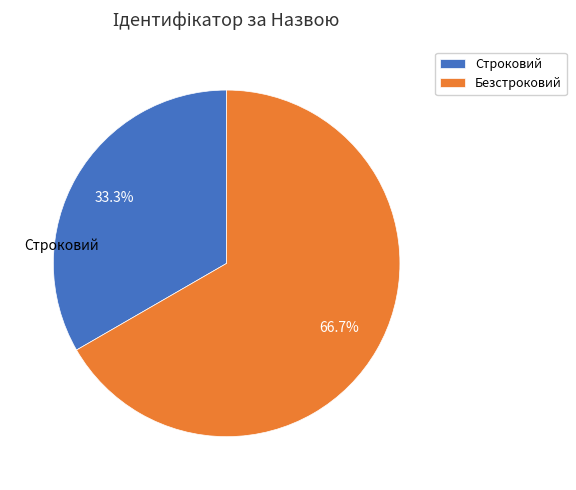

Which slice is the smallest?

Строковий